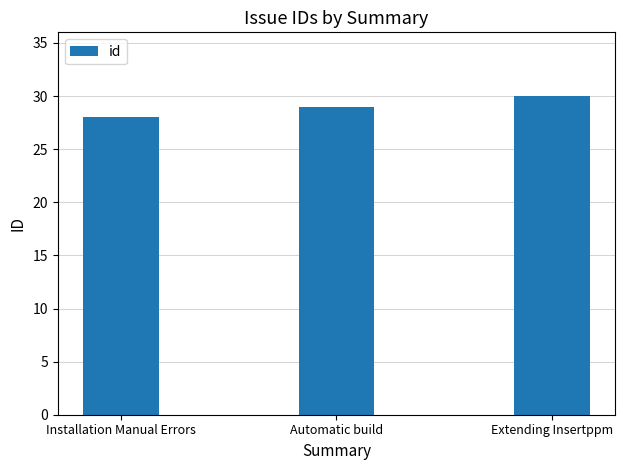

Reading left to right, extract all data points from this chart.

Installation Manual Errors=28	Automatic build=29	Extending Insertppm=30